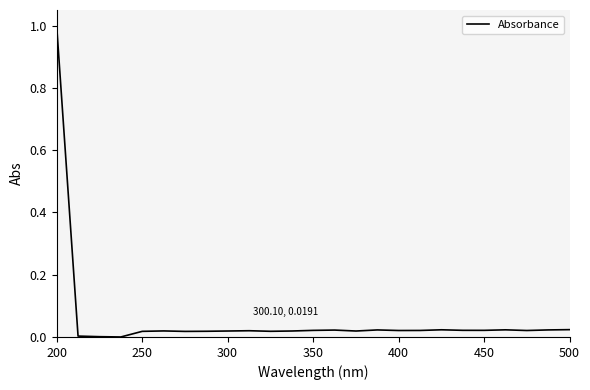

What is the difference between the maximum and minimum values?

1.0